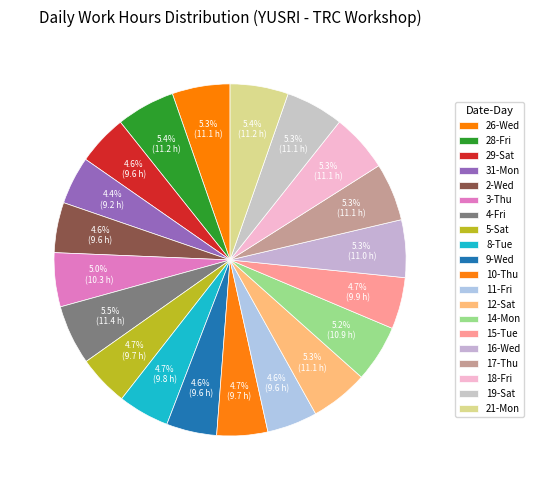

Is 9-Wed the majority of the pie?

No